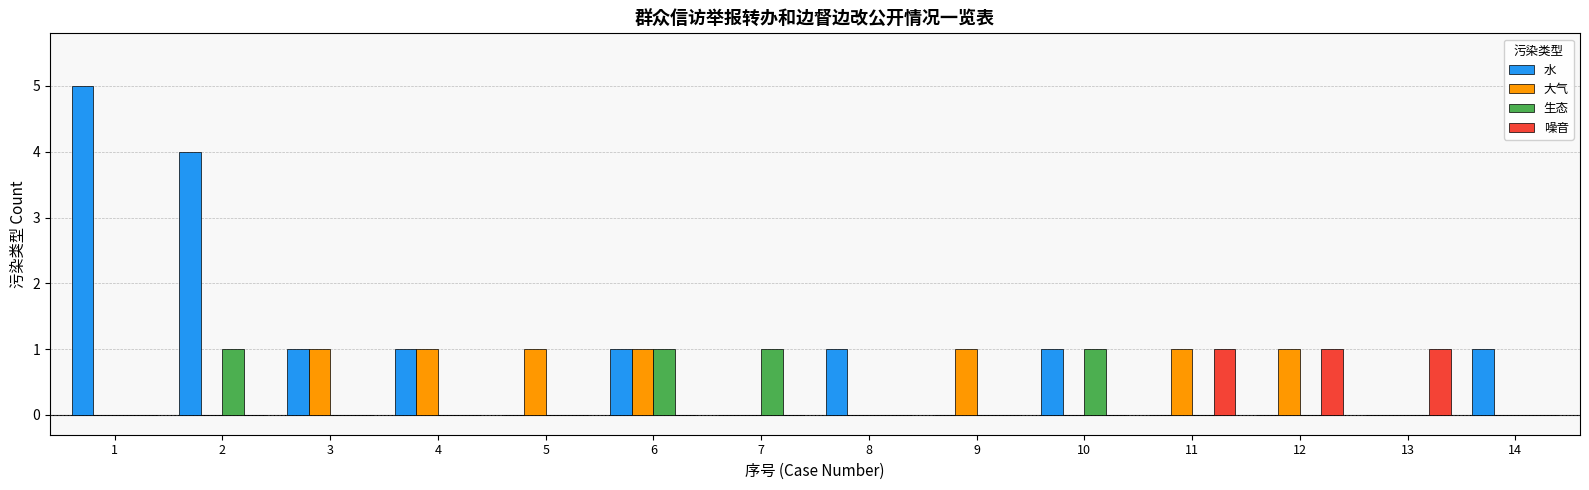

Which series changed the most between 5 and 12?

噪音